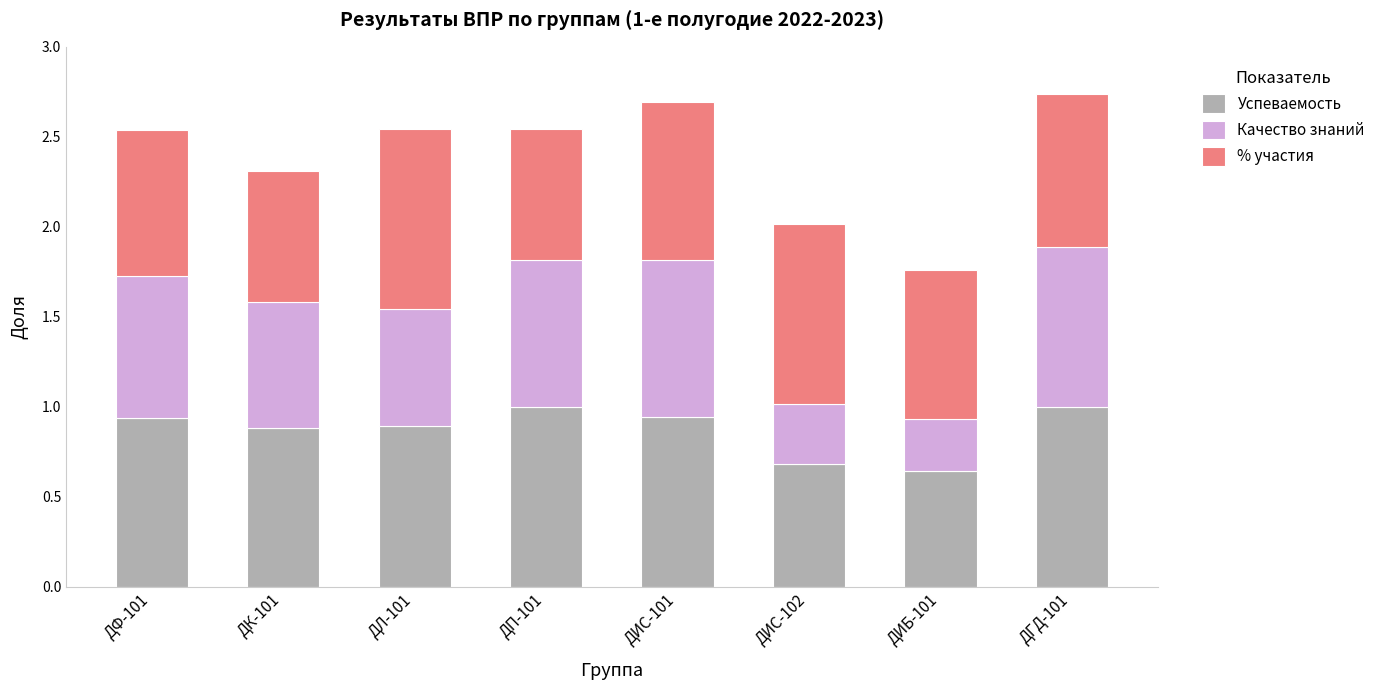

What is the sum of the Успеваемость values at ДИБ-101 and ДК-101?

1.5